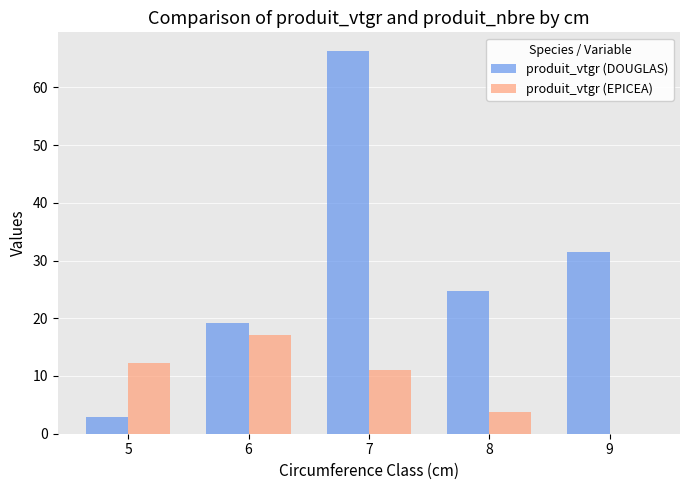

Read the produit_vtgr (DOUGLAS) value at 8.

24.7